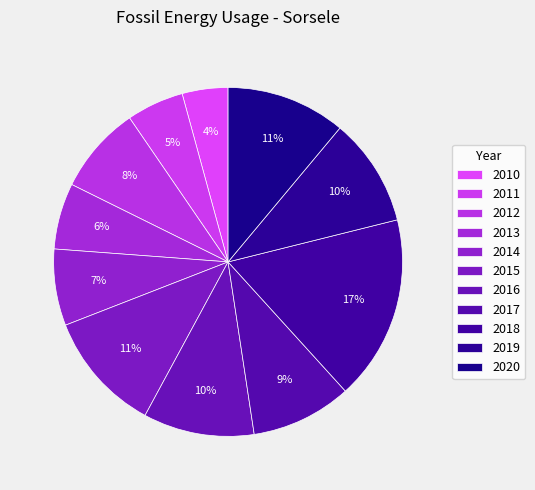

Does 2010 account for over 50% of the chart?

No